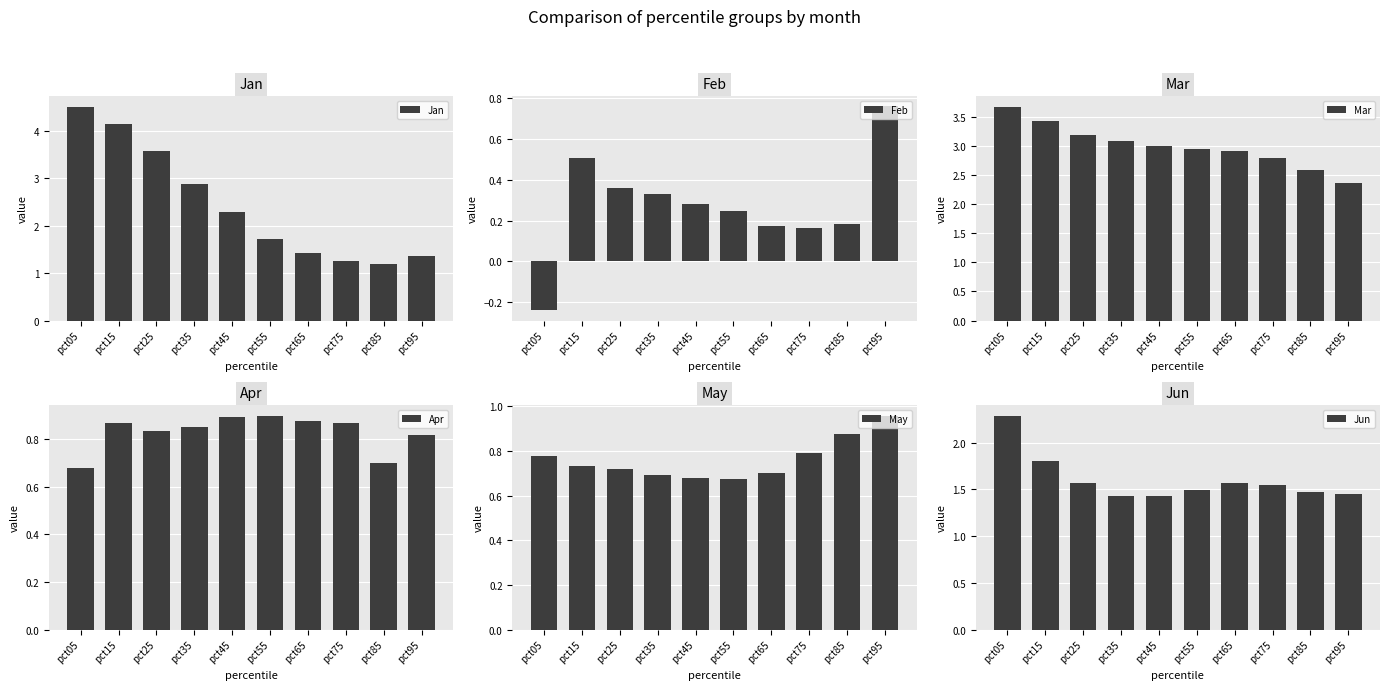

What is the value of the Jan bar at the 9th from the left?

1.2